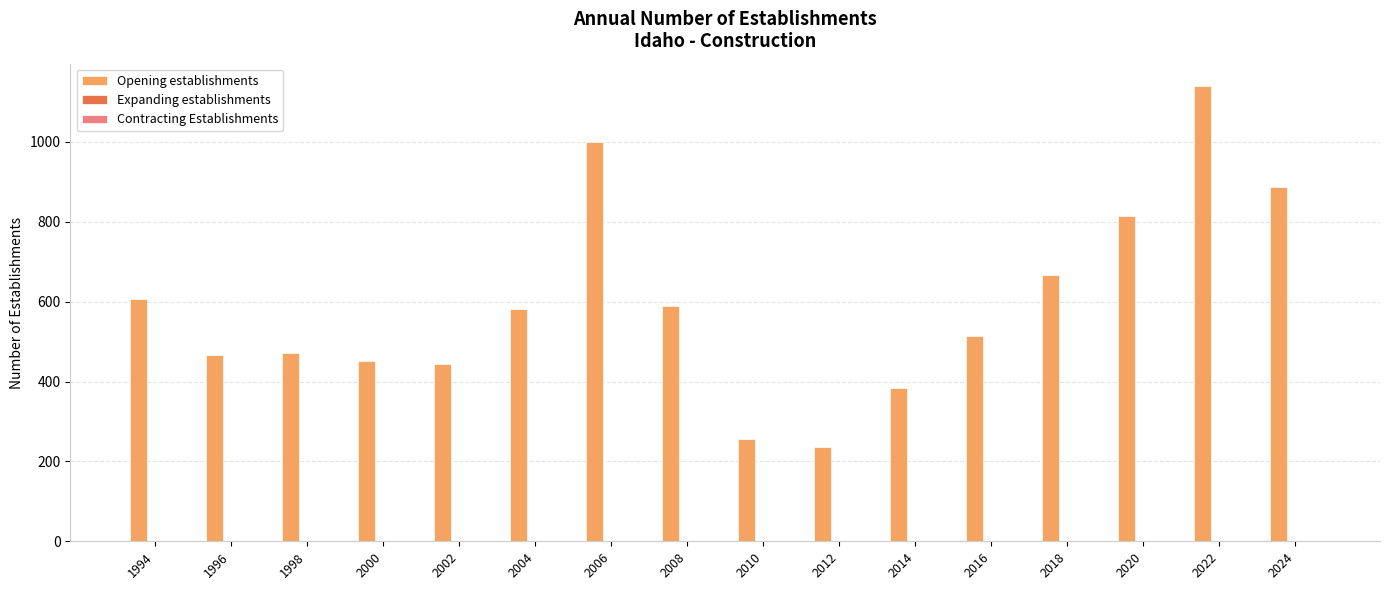

Are the bars grouped side by side (vs. stacked)?

No